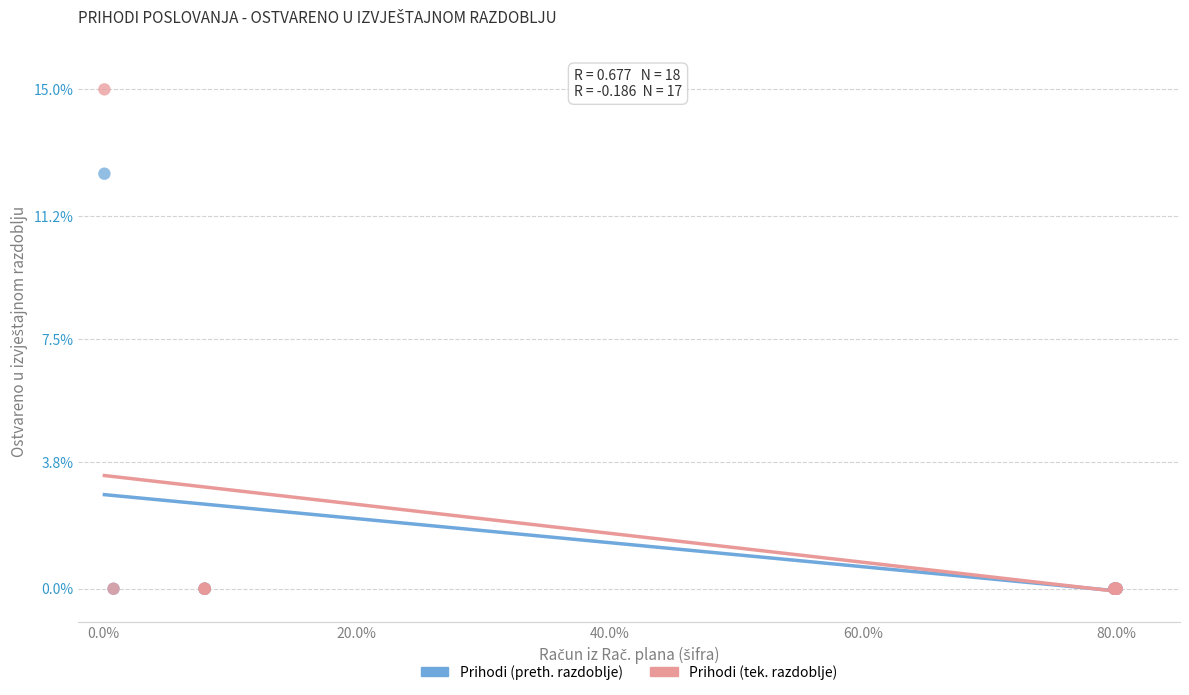

Which series has the largest Y range (max minus min)?

Prihodi (tek. razdoblje)